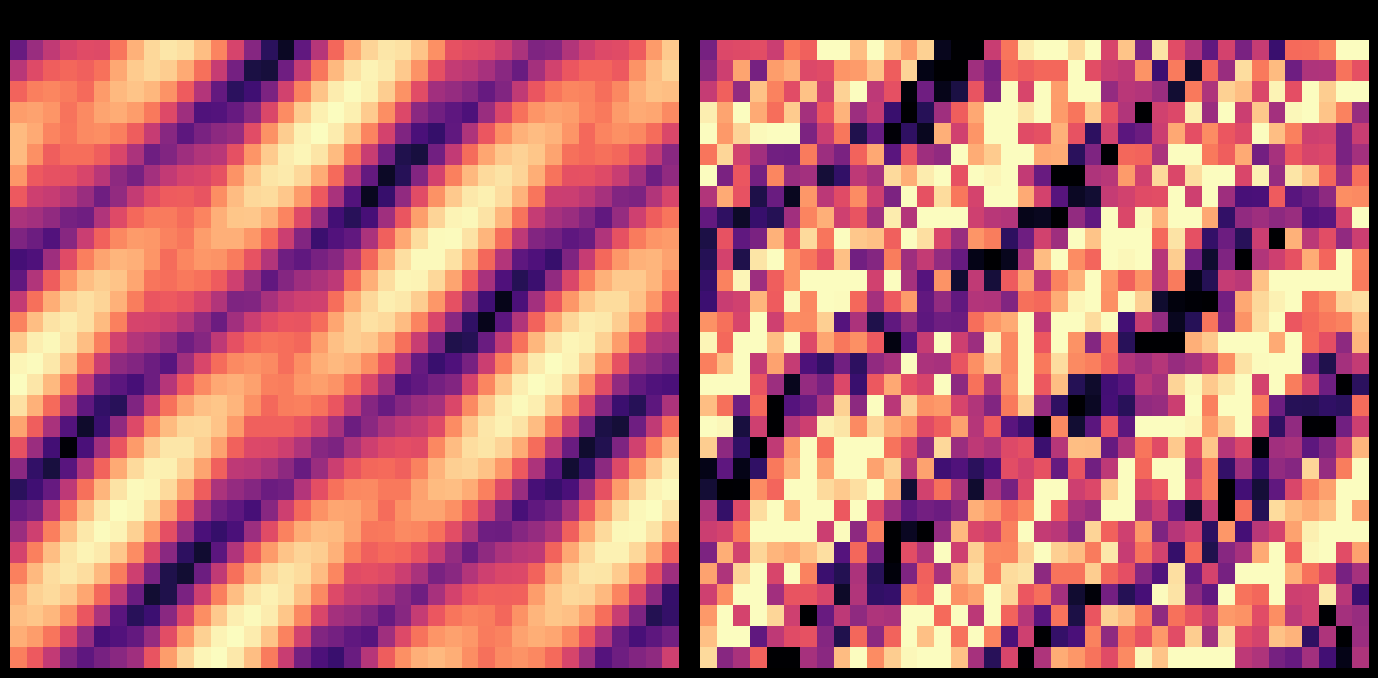

What is the difference between the highest and lowest values at 18?

0.9